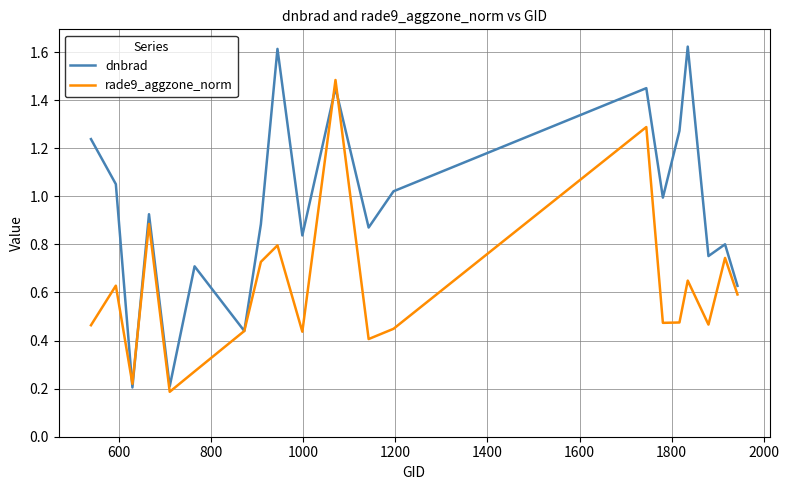

List the series in order of their overall mean, highest first.

dnbrad, rade9_aggzone_norm